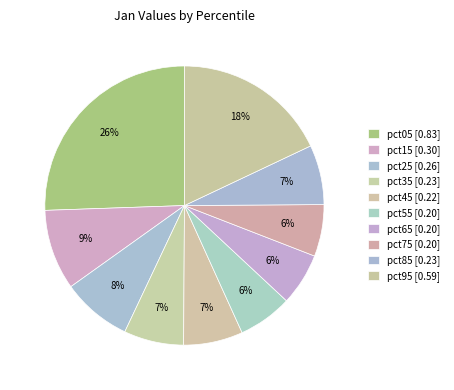

Rank the categories by value from lowest to highest.

pct75, pct65, pct55, pct45, pct85, pct35, pct25, pct15, pct95, pct05